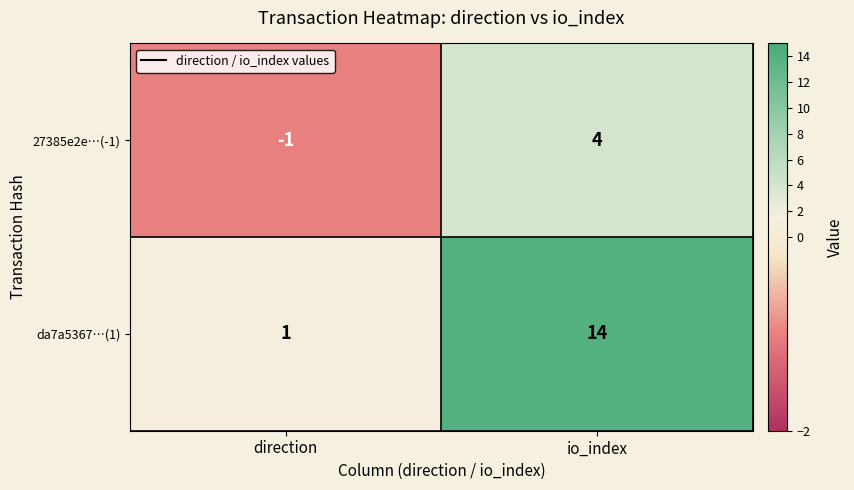

Which category has the highest value across all series?

io_index